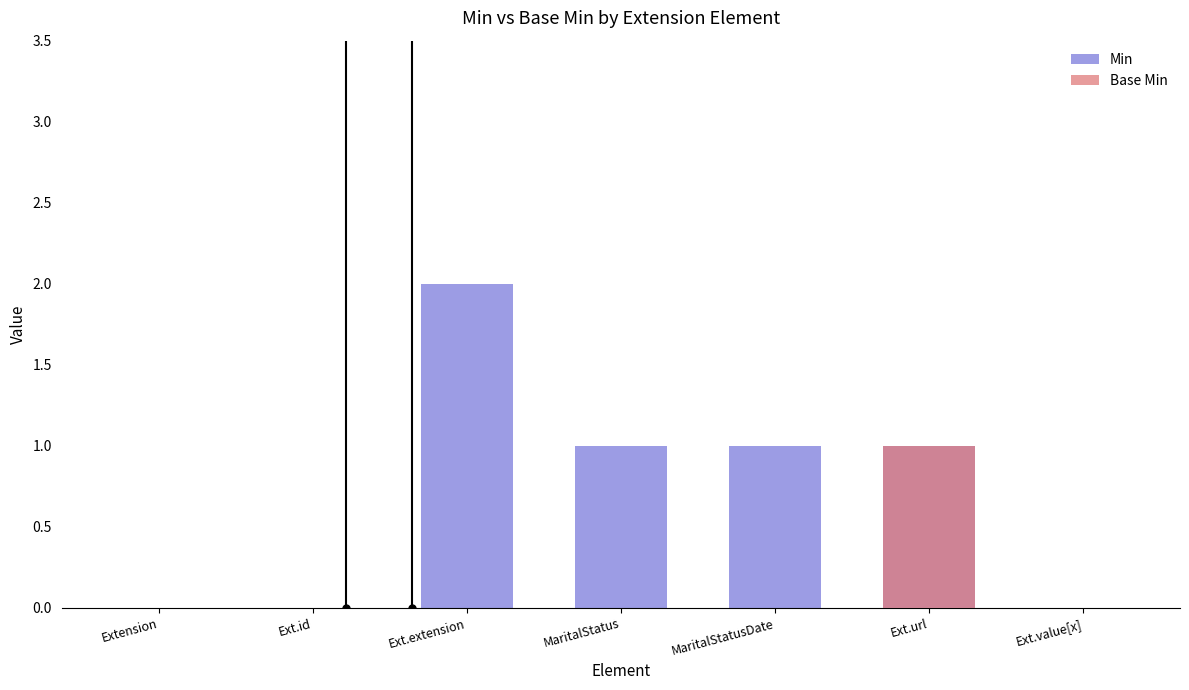

Reading left to right, what are all the values shown in this chart?

Min: Extension=0	Ext.id=0	Ext.extension=2	MaritalStatus=1	MaritalStatusDate=1	Ext.url=1	Ext.value[x]=0
Base Min: Extension=0	Ext.id=0	Ext.extension=0	MaritalStatus=0	MaritalStatusDate=0	Ext.url=1	Ext.value[x]=0